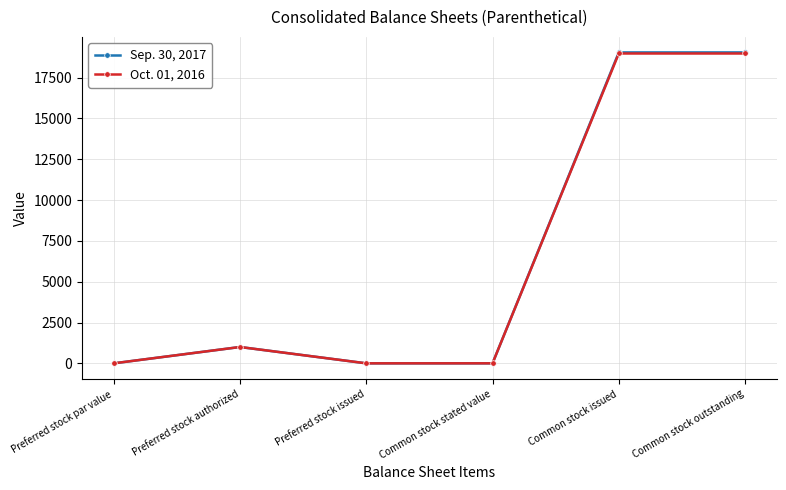

Rank the series by their average value, from highest to lowest.

Sep. 30, 2017, Oct. 01, 2016